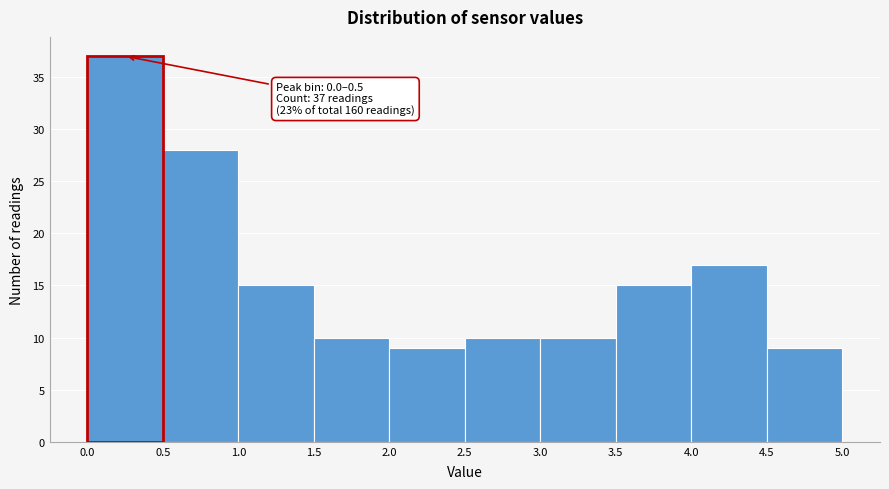

Which range on the x-axis has the tallest bar?

0.0 to 0.5